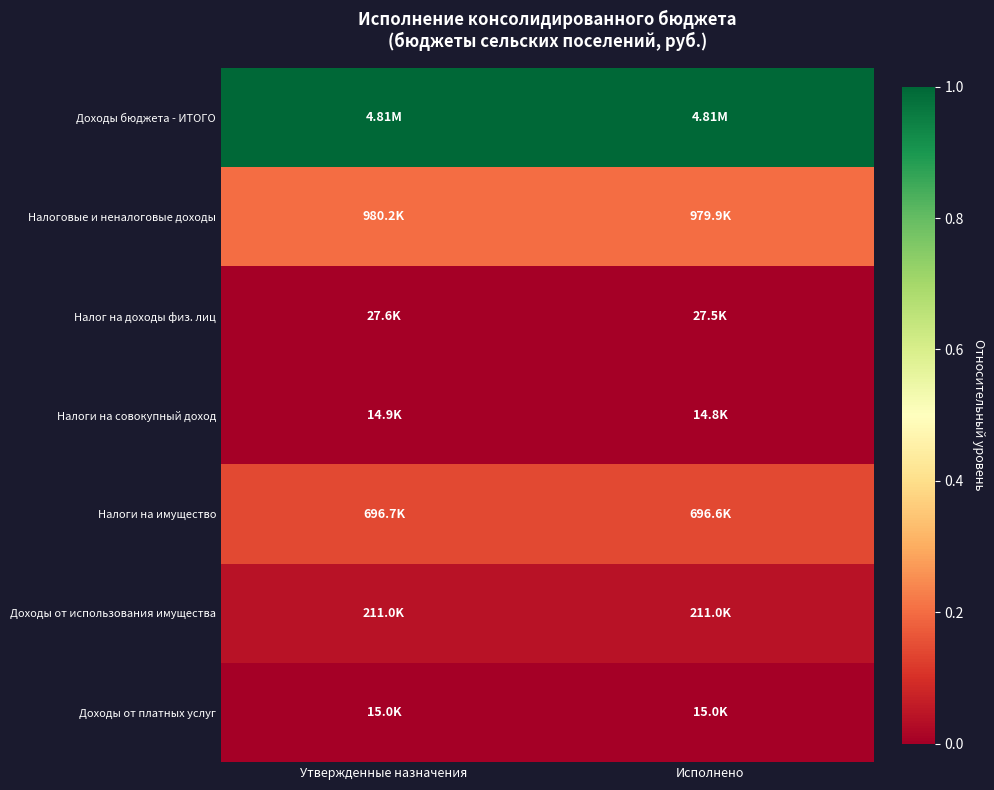

Which category has the highest value across all series?

Утвержденные назначения